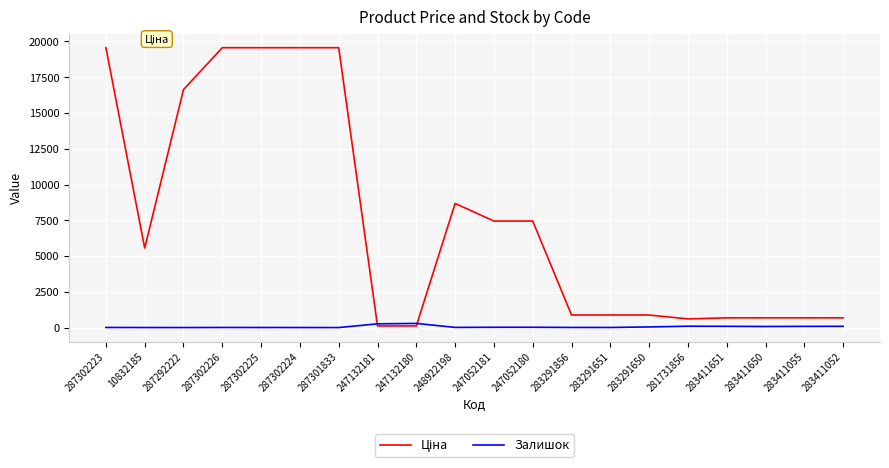

What is the maximum value shown in the chart?

19564.9